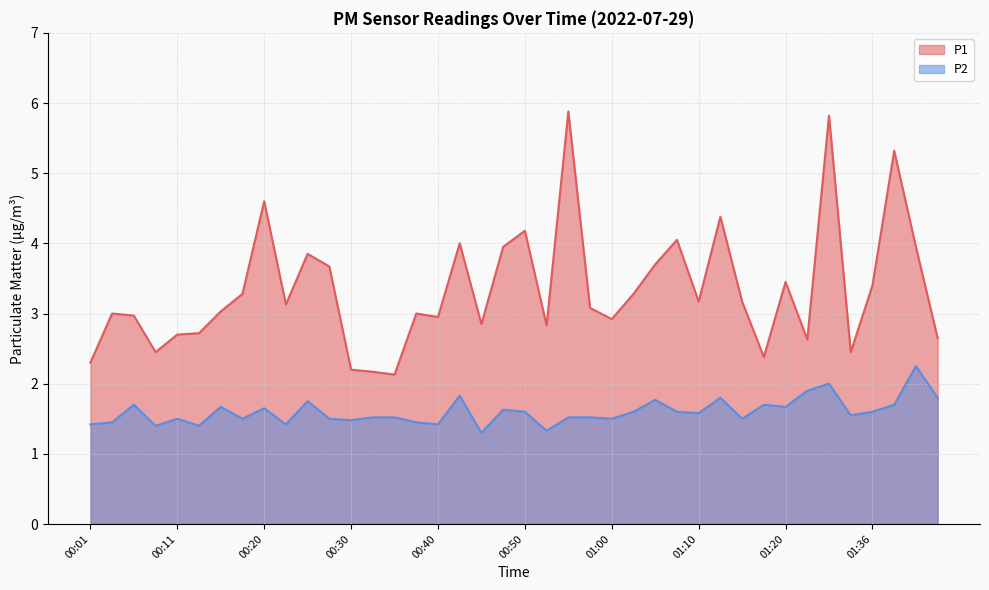

Is it true that P2 equals 2.9 at 00:25?

False